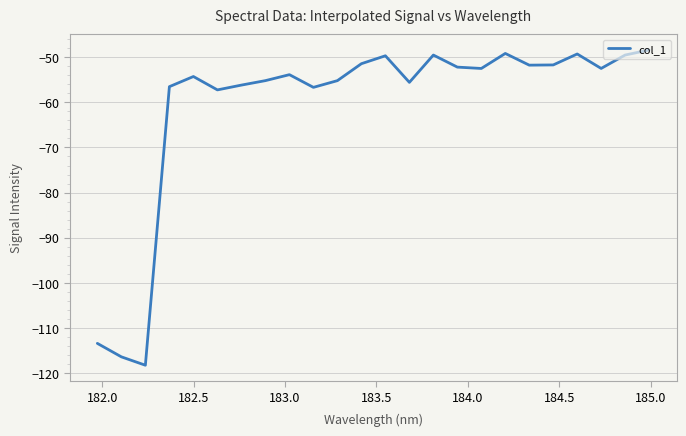

How many lines are shown in the chart?

1